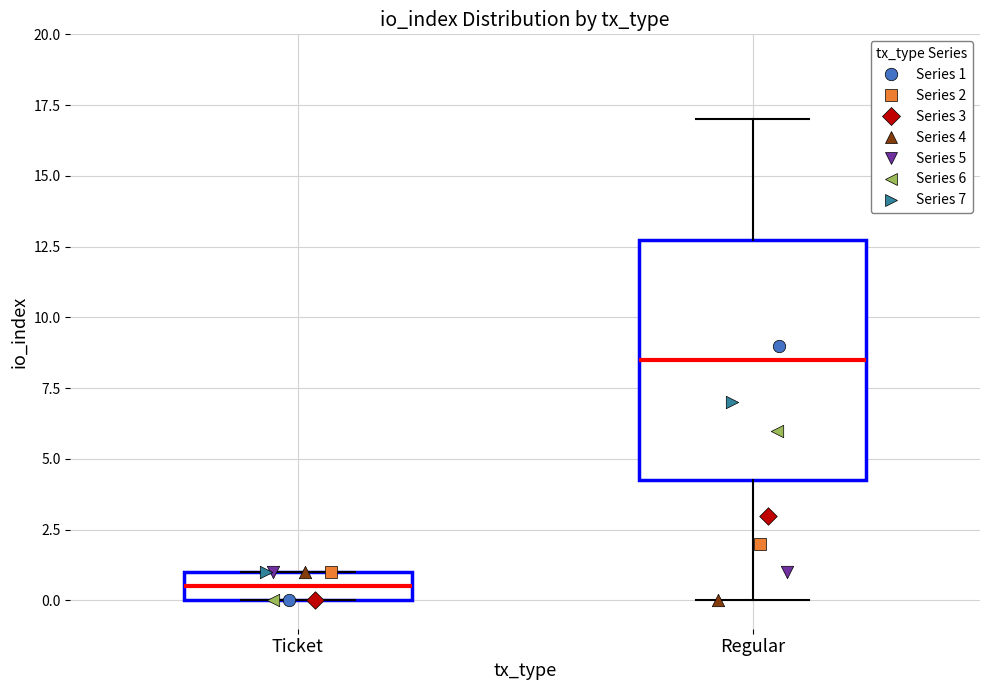

Which box's median line is the highest?

Regular